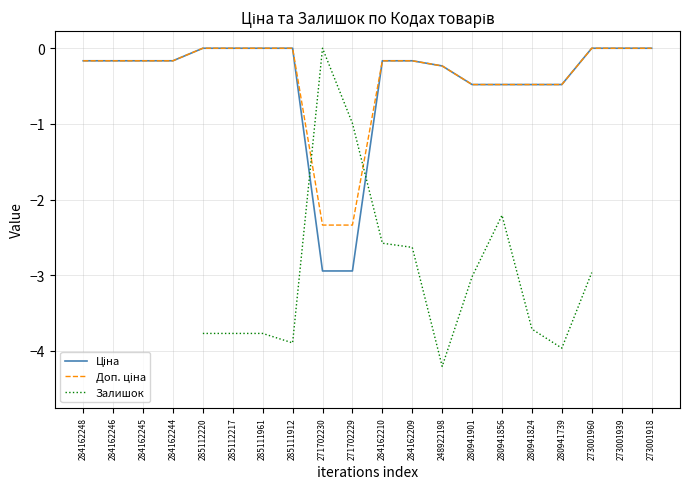

What is the sum of the Ціна values at 284162209 and 284162210?

-0.3